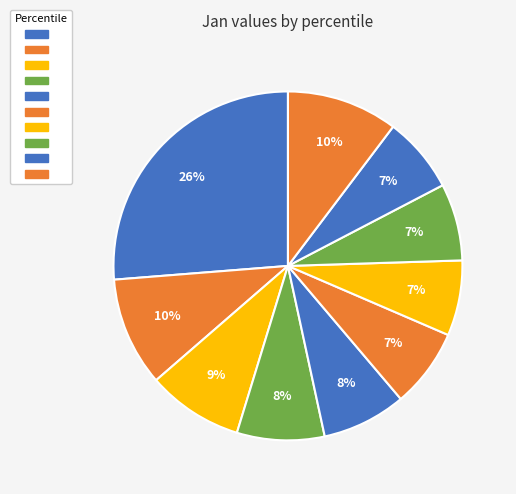

Count the number of slices in the pie.

10